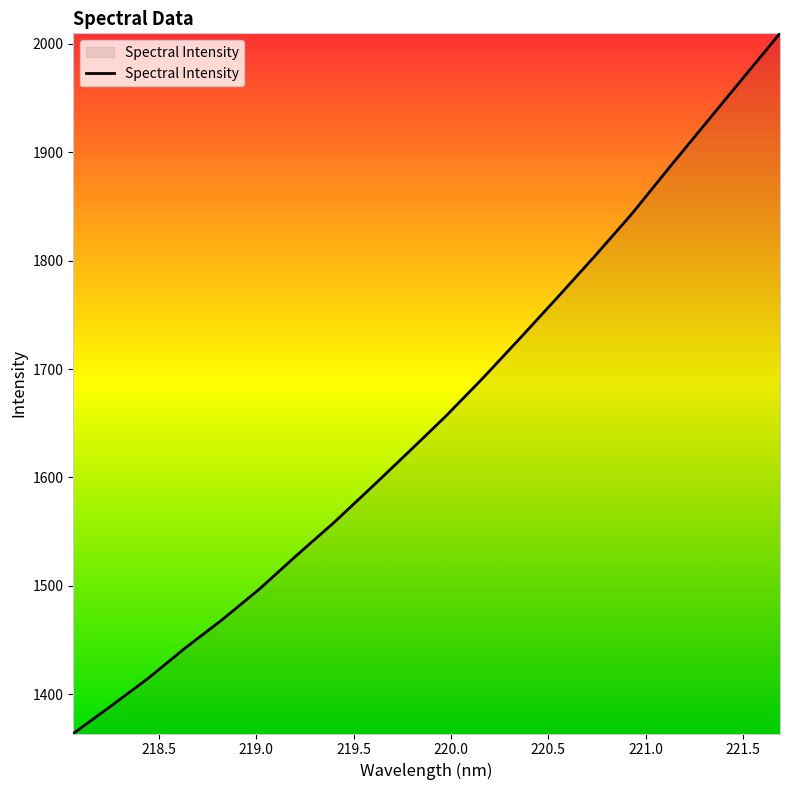

What is the smallest value displayed?

1363.7